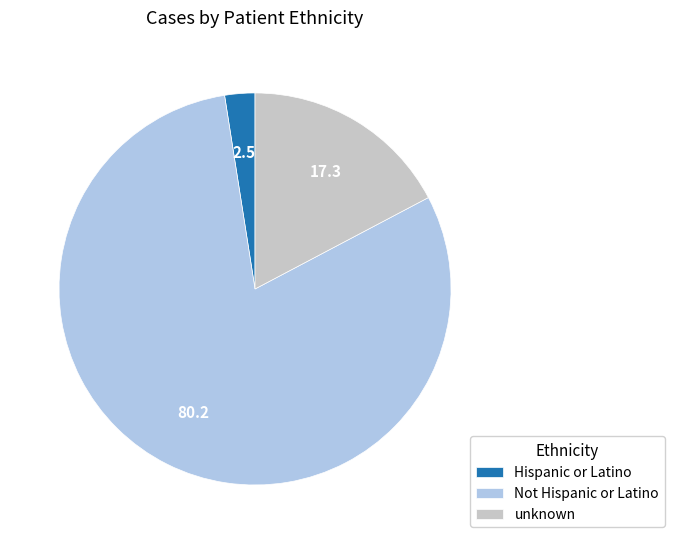

What is the majority slice?

Not Hispanic or Latino